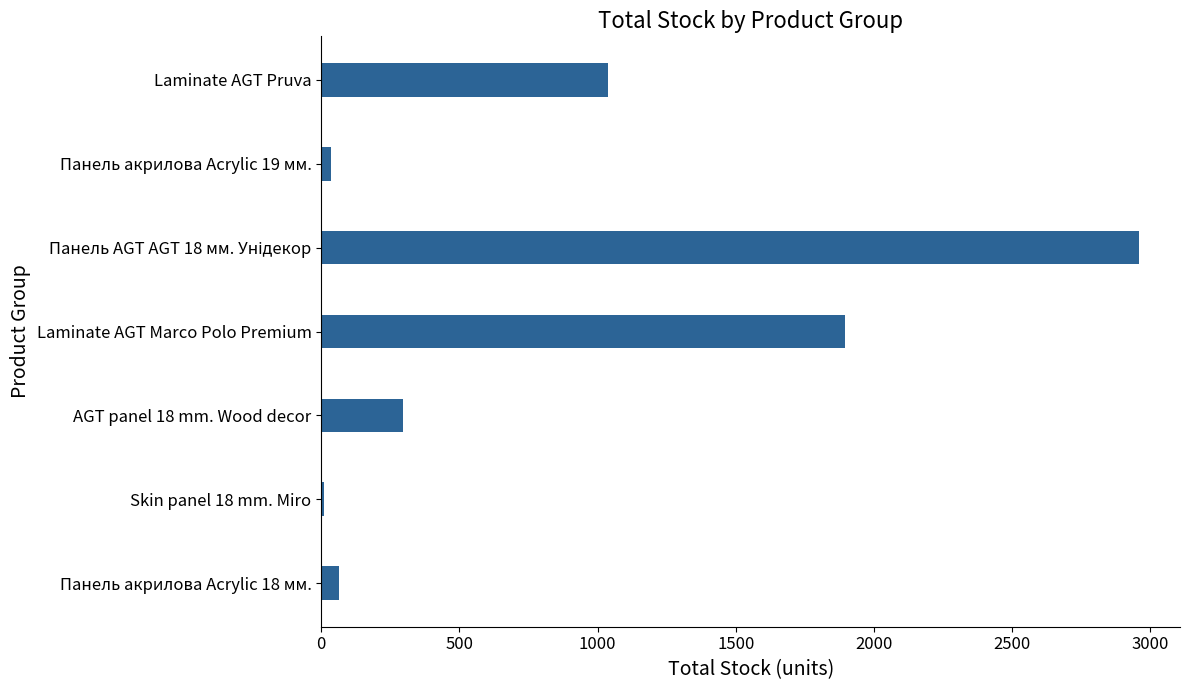

Reading bottom to top, extract all data points from this chart.

65	11	296	1897	2960	36	1039